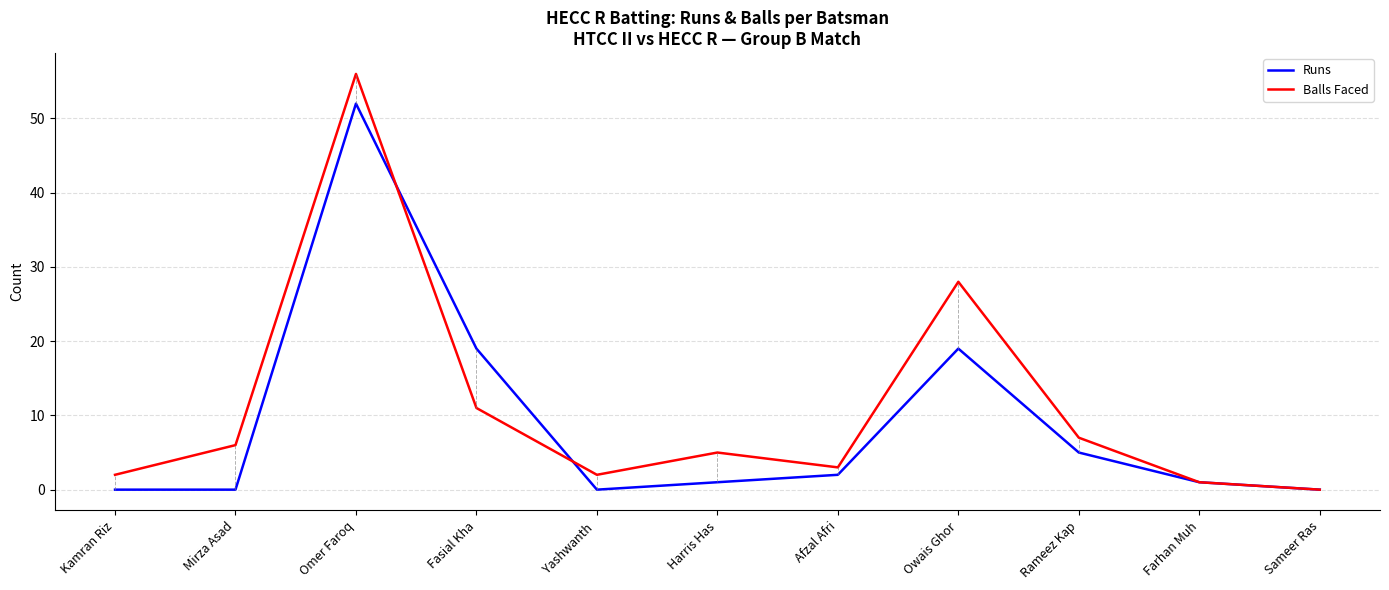

True or false: Balls Faced has a value of 6 at Mirza Asad.

True